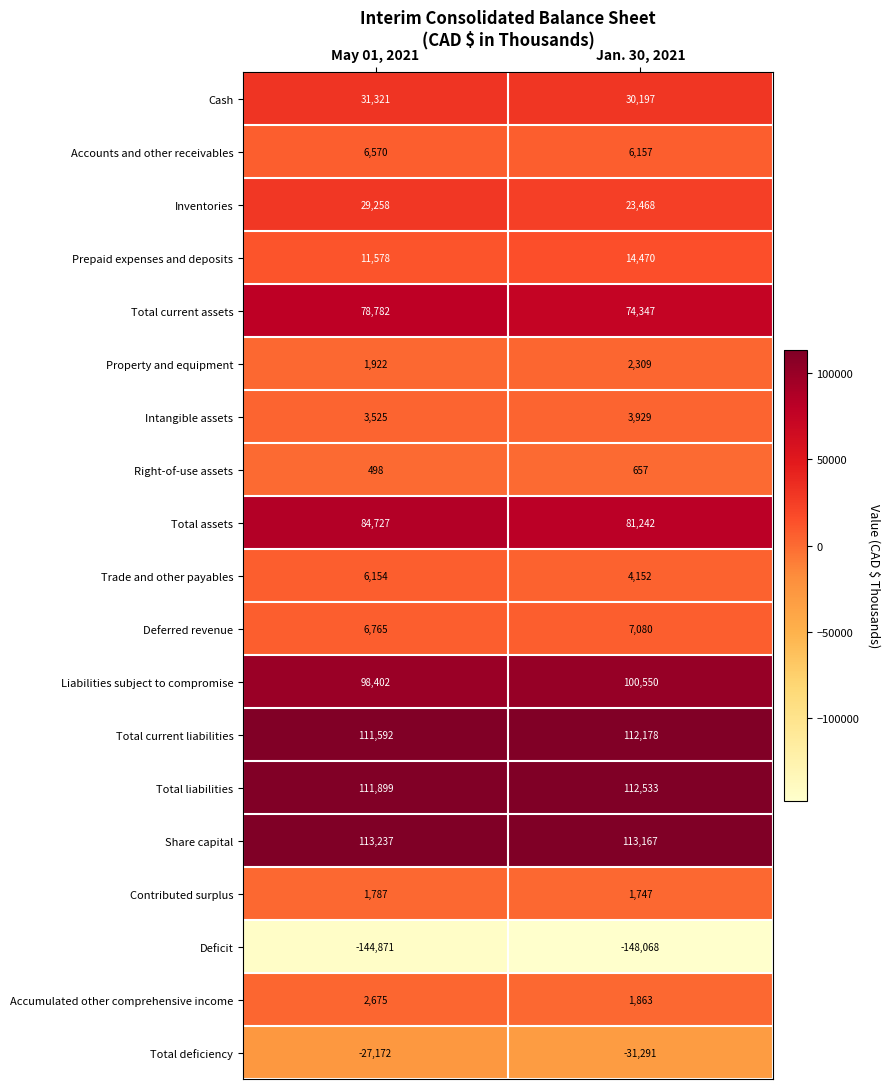

How many series are shown in this chart?

19